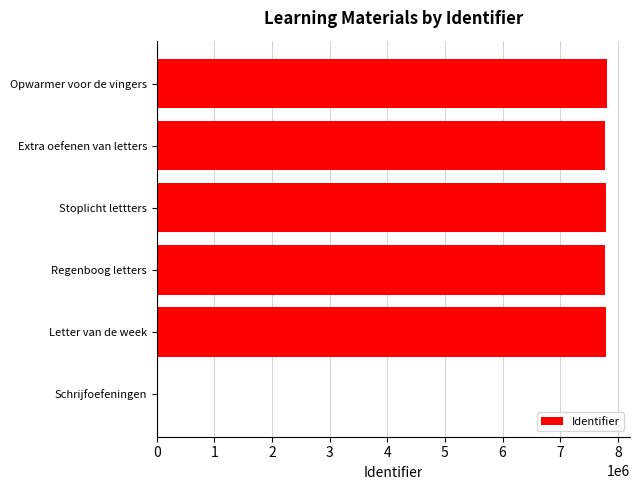

What is the sum of the values at Stoplicht lettters and Letter van de week?

15600487